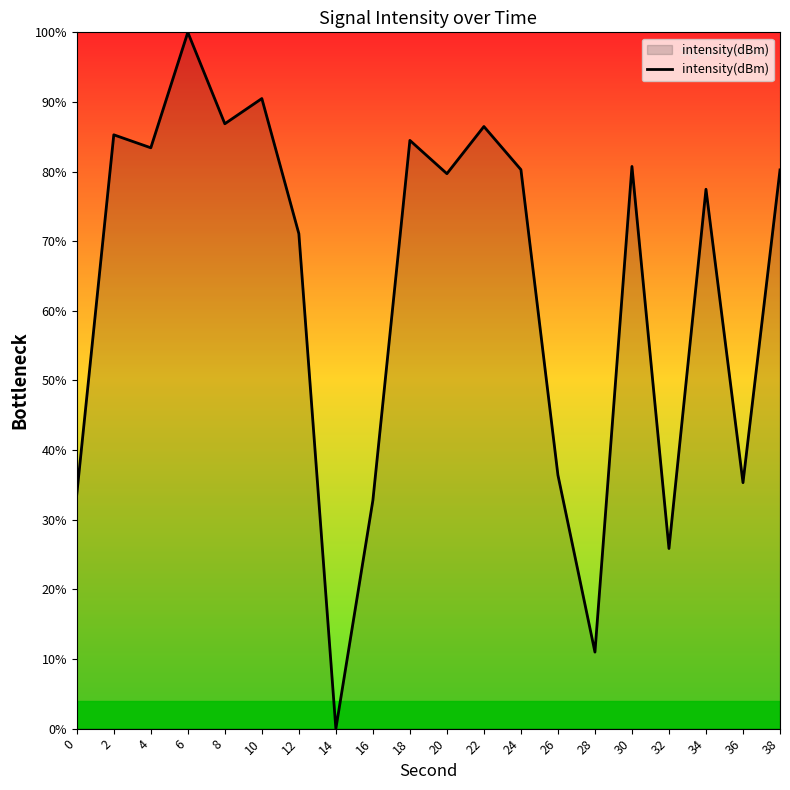

What is the average value?

63.1